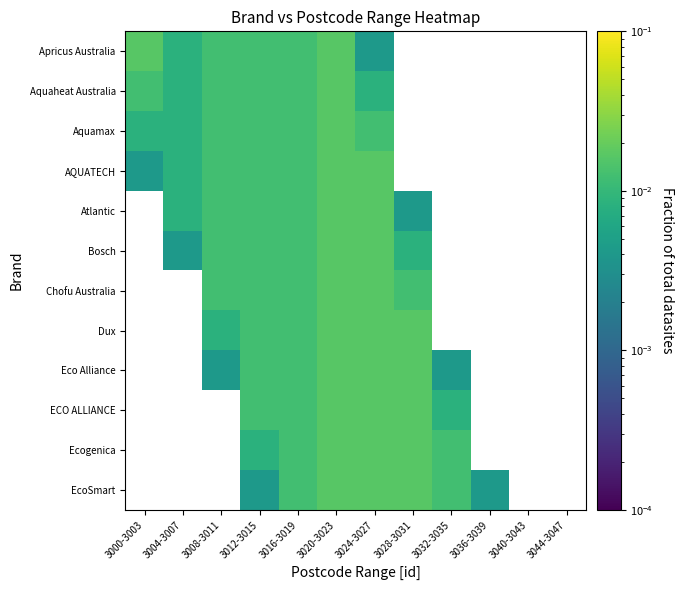

The Aquaheat Australia series shows 0.0 at 3008-3011. True or false?

False